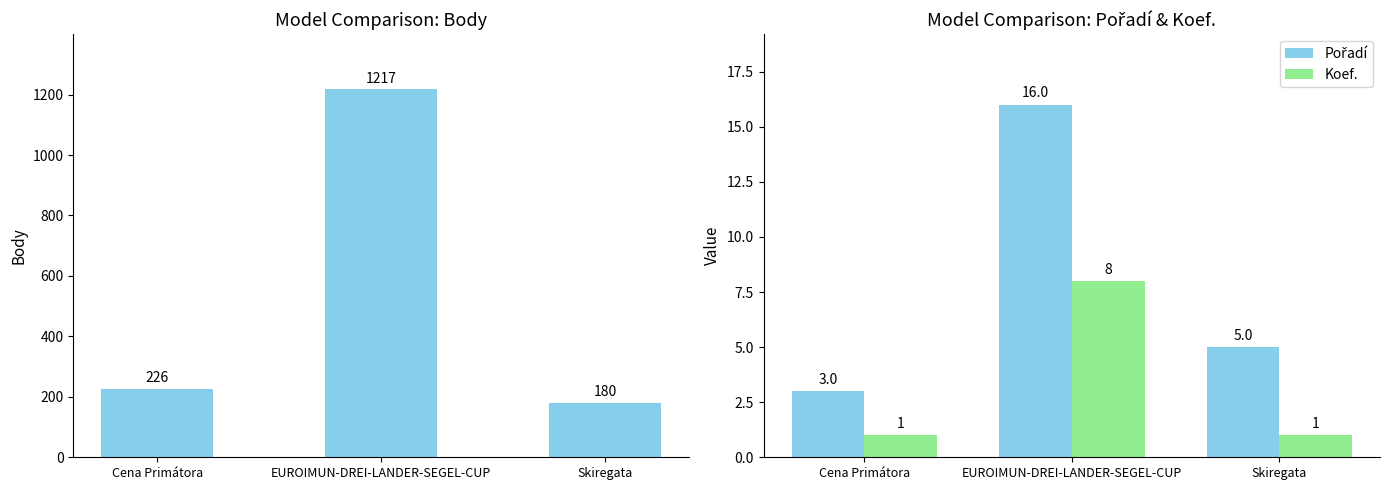

Which has a higher value, EUROIMUN-DREI-LANDER-SEGEL-CUP or Skiregata?

EUROIMUN-DREI-LANDER-SEGEL-CUP